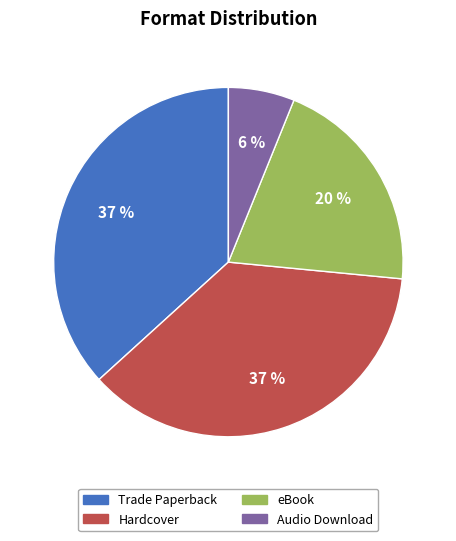

Is the sum of Trade Paperback and Hardcover greater than half?

Yes